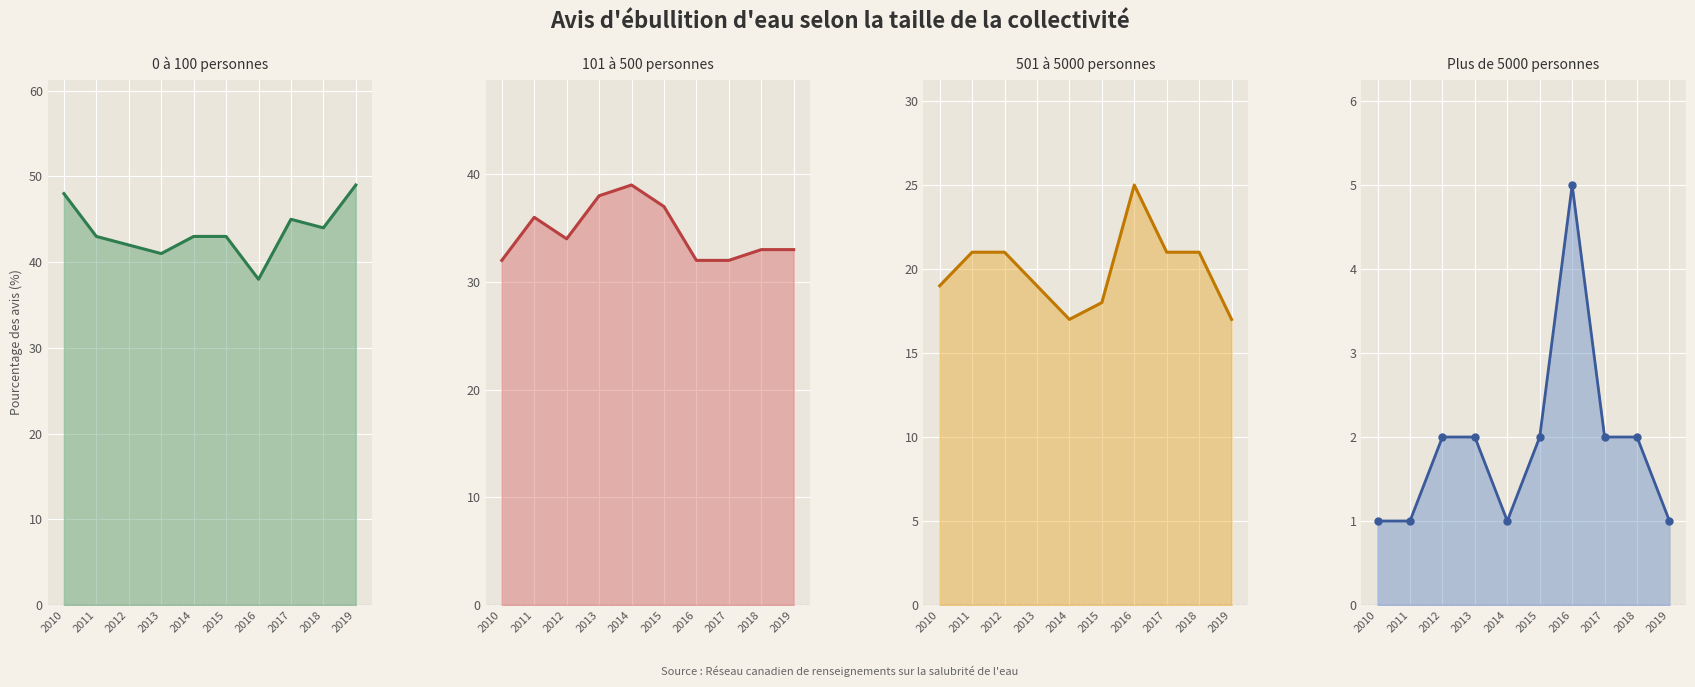

True or false: 101 à 500 personnes and Plus de 5000 personnes cross at least once.

False